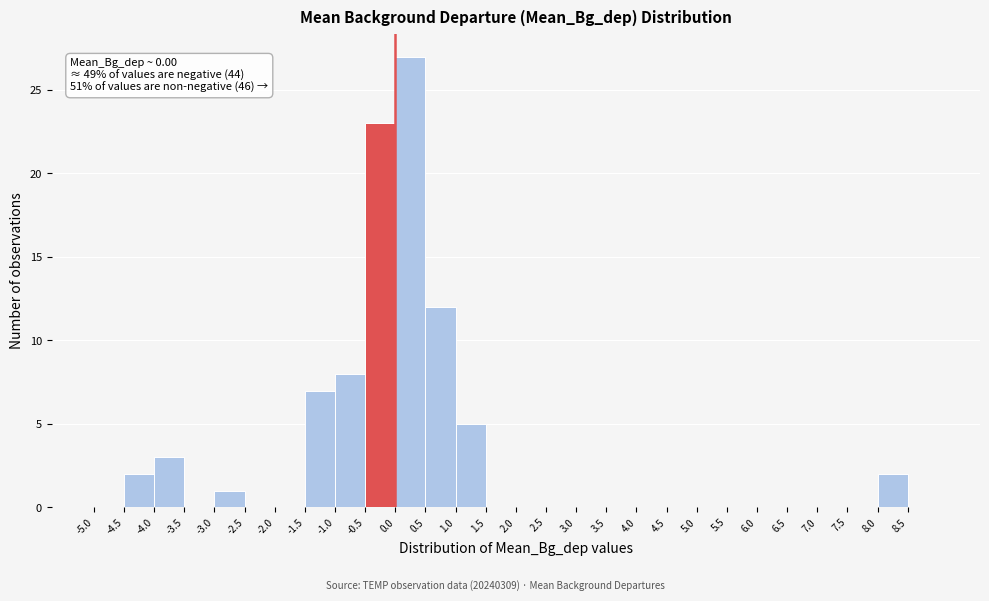

Which range on the x-axis has the tallest bar?

0.0 to 0.5